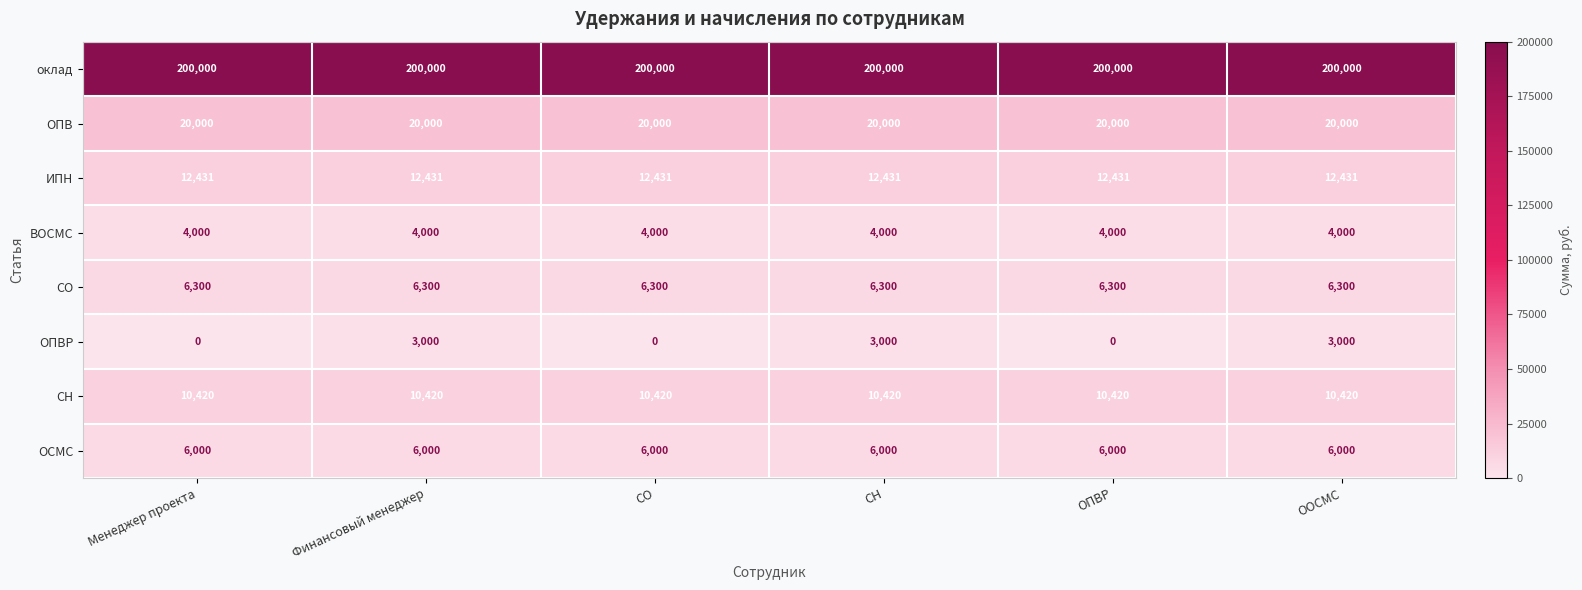

True or false: ИПН has a value of 4897 at СН.

False